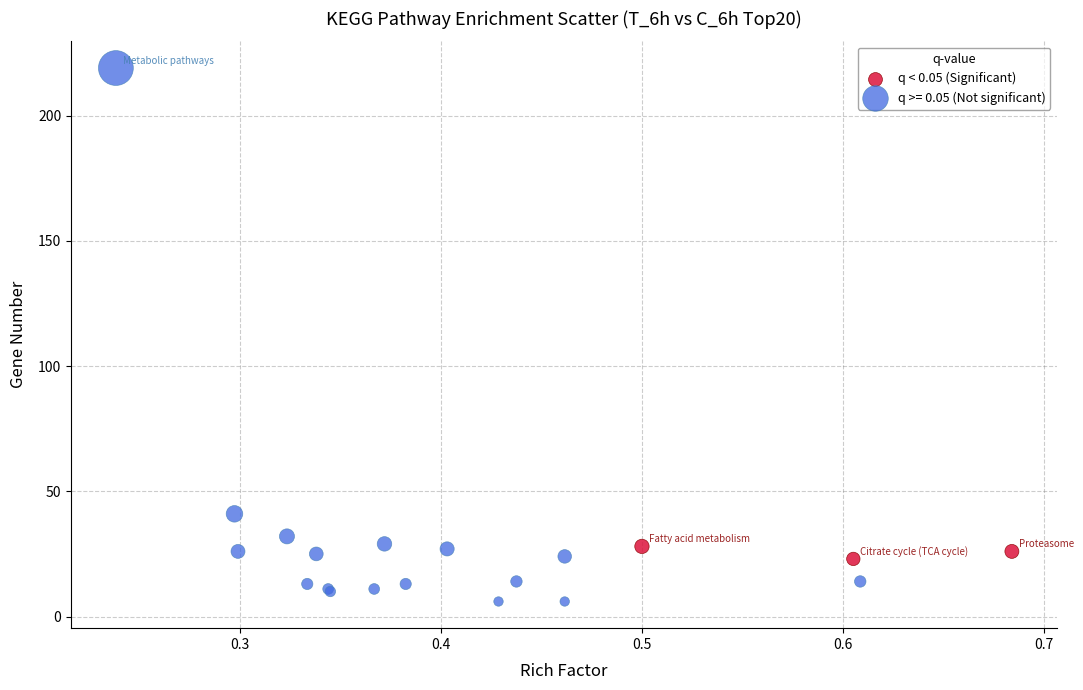

Which series contains the highest Y value?

q >= 0.05 (Not significant)